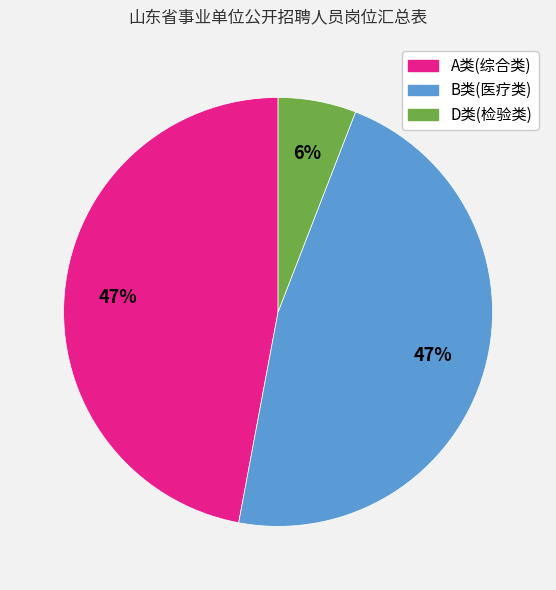

To the nearest percent, what is the difference between the D类(检验类) and B类(医疗类) slice percentages?

41%